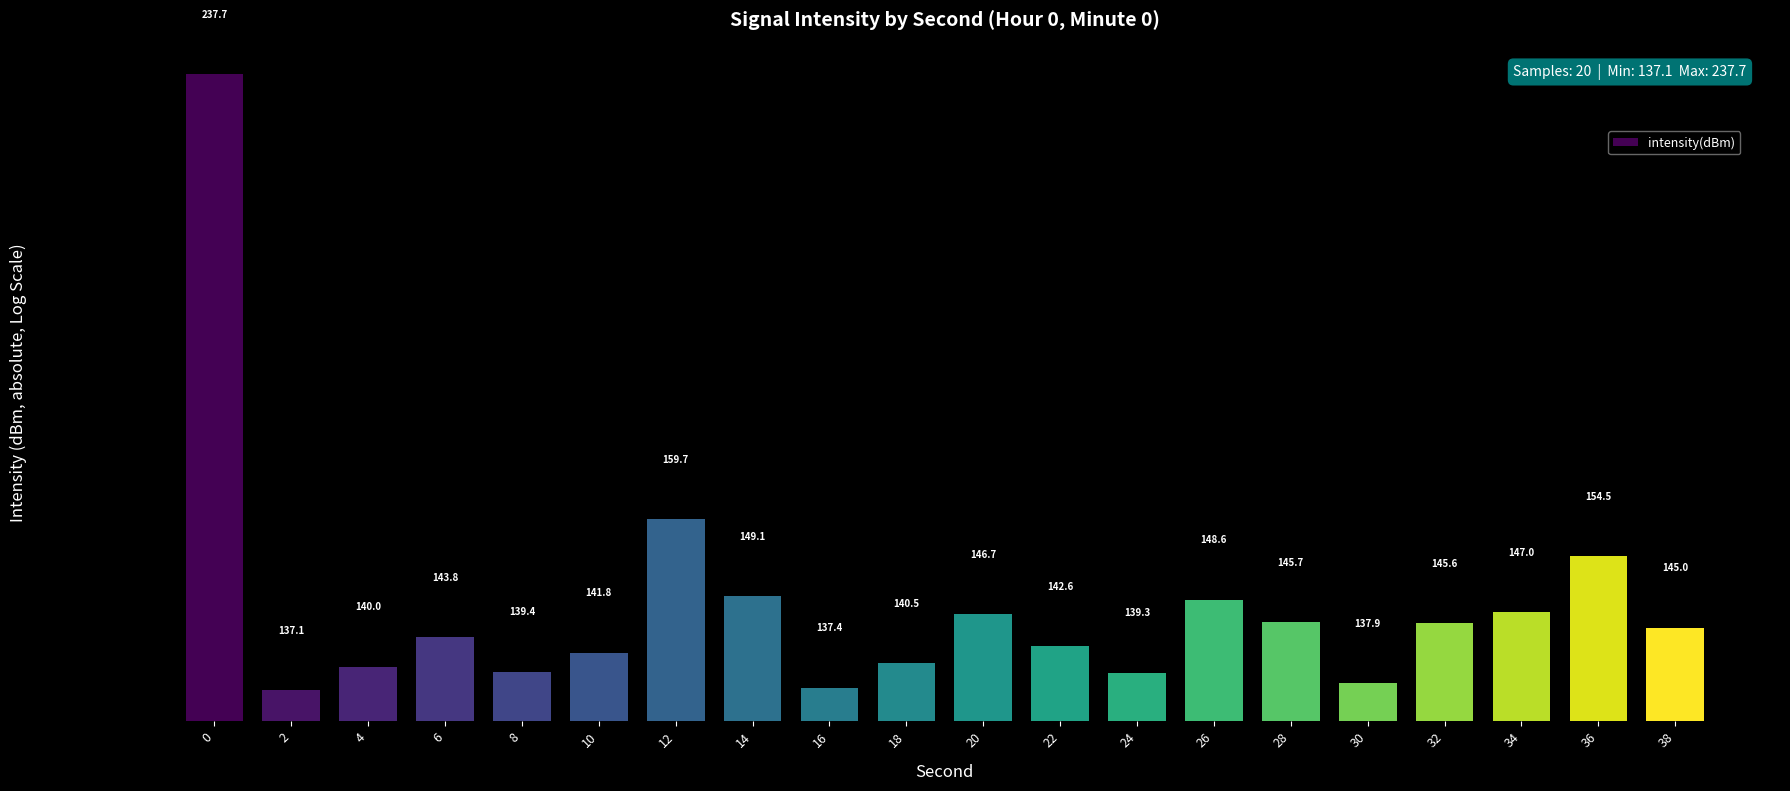

What is the maximum value shown in the chart?

237.7